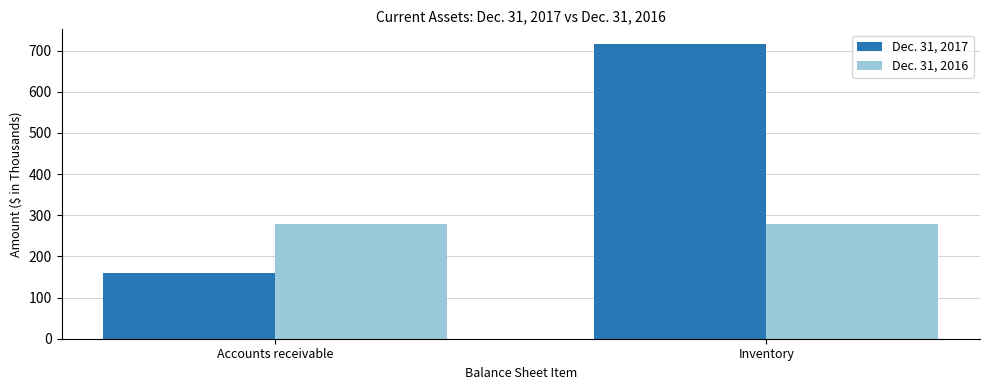

What is the approximate value of Dec. 31, 2016 at Accounts receivable?

279